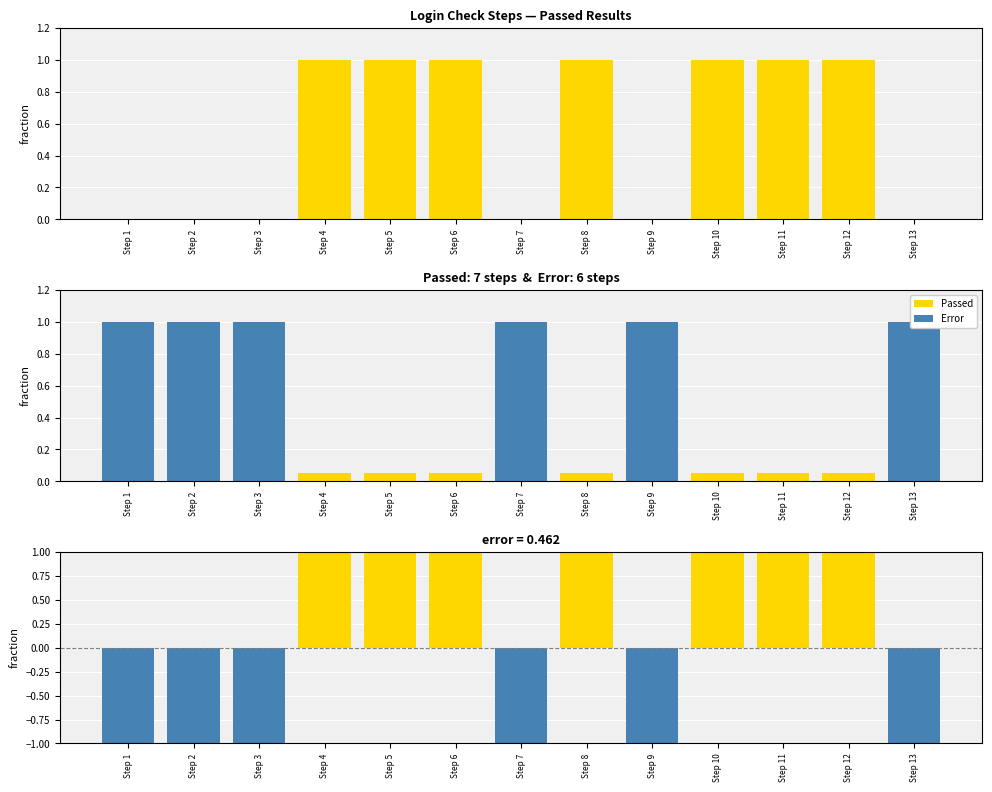

Which label corresponds to the largest value in the chart?

Step 4